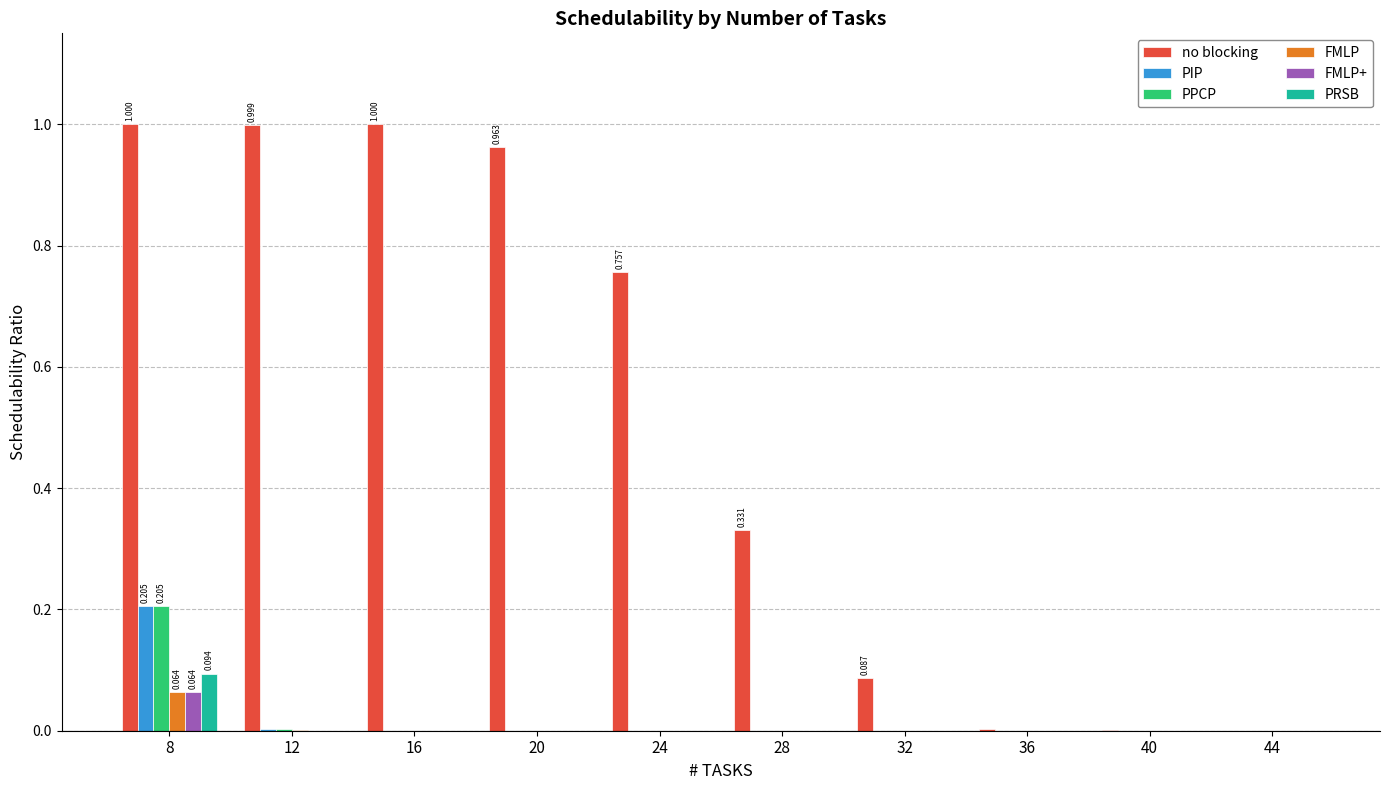

Is the value of FMLP+ at 24 greater than the value of no blocking at 32?

No